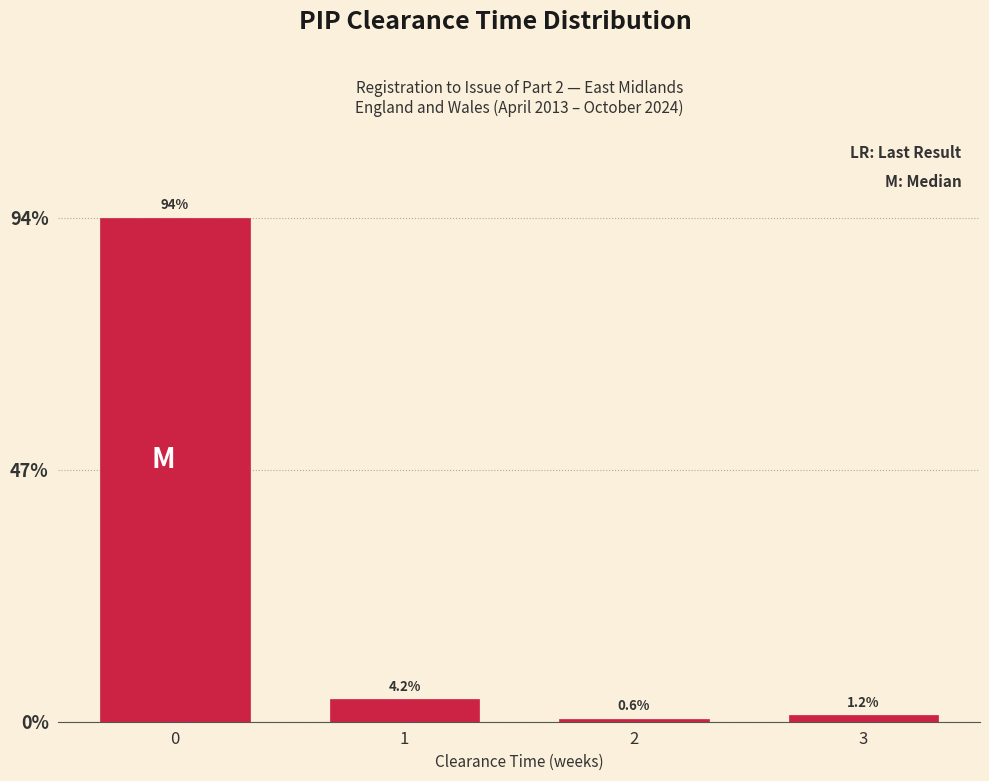

Reading left to right, extract all data points from this chart.

0=94.0	1=4.2	2=0.6	3=1.2